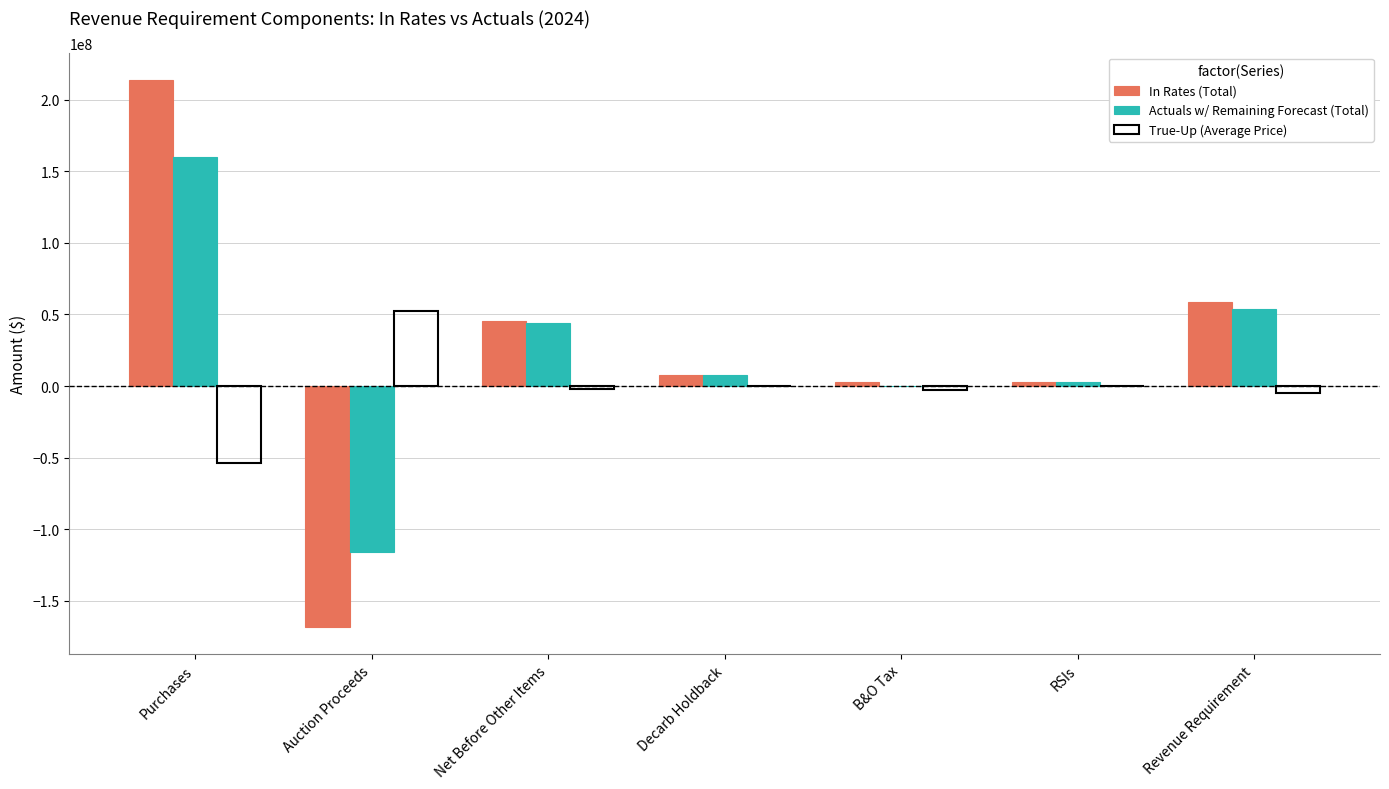

At which category is the sum across all series the highest?

Purchases